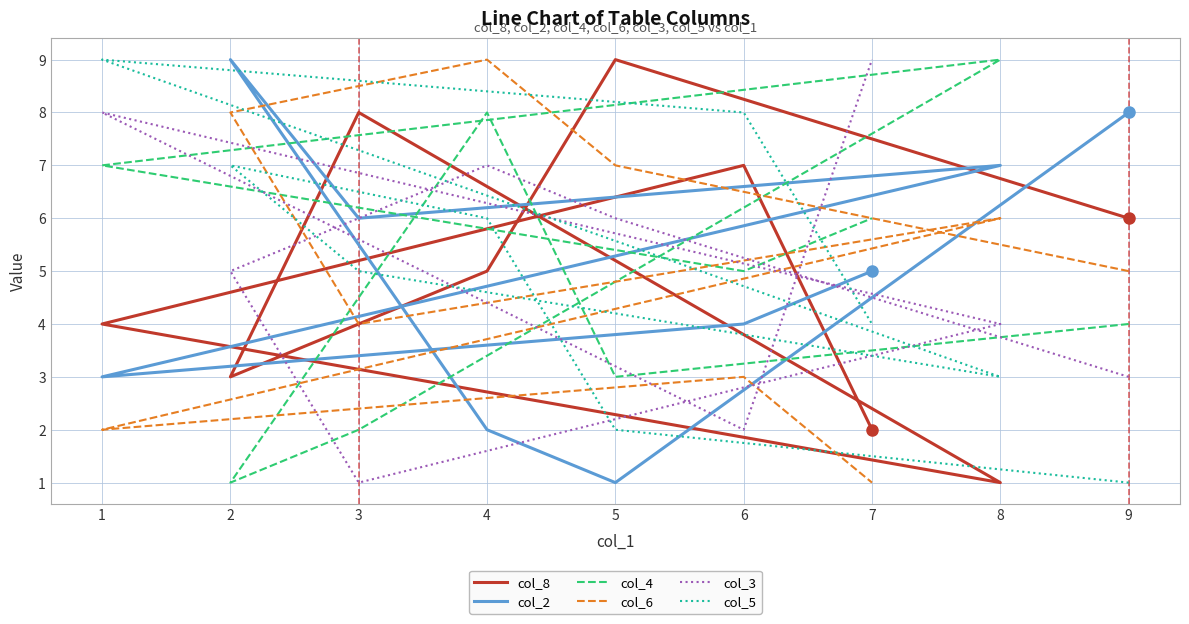

How many data points in col_5 are above 5?

4